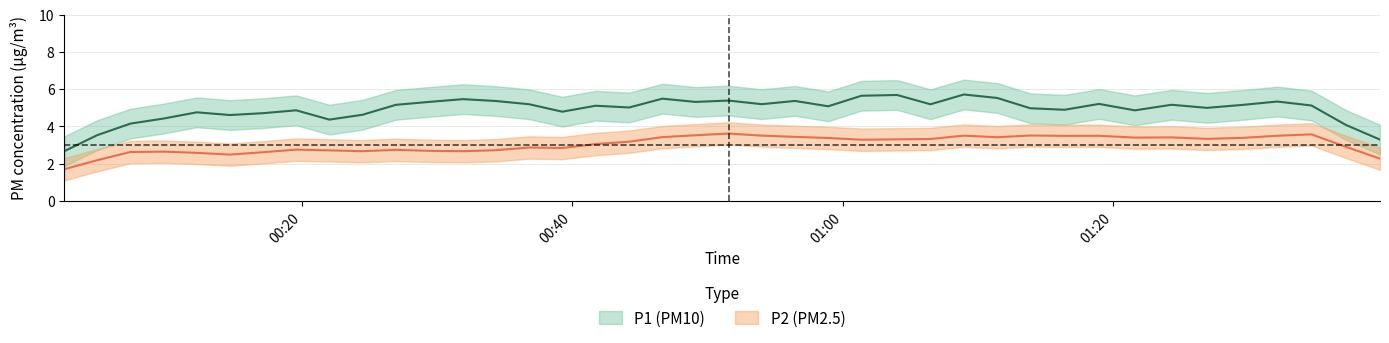

Which series changed the most between 17 and 28?

P1